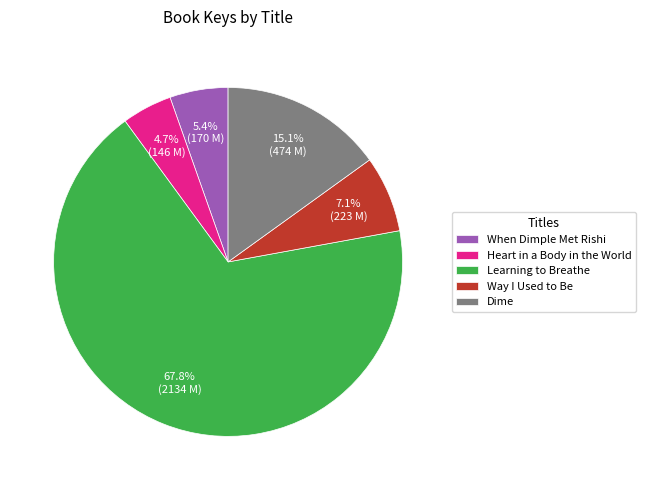

To the nearest percent, what portion does Dime represent?

15%